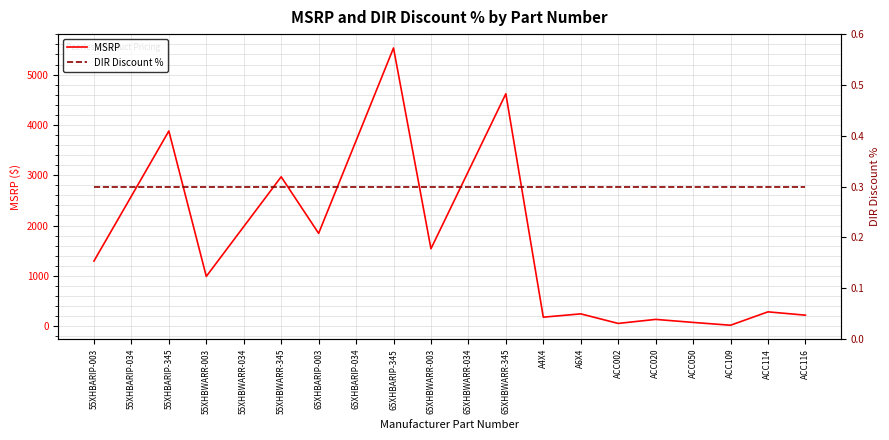

True or false: DIR Discount % and MSRP intersect in this chart.

False